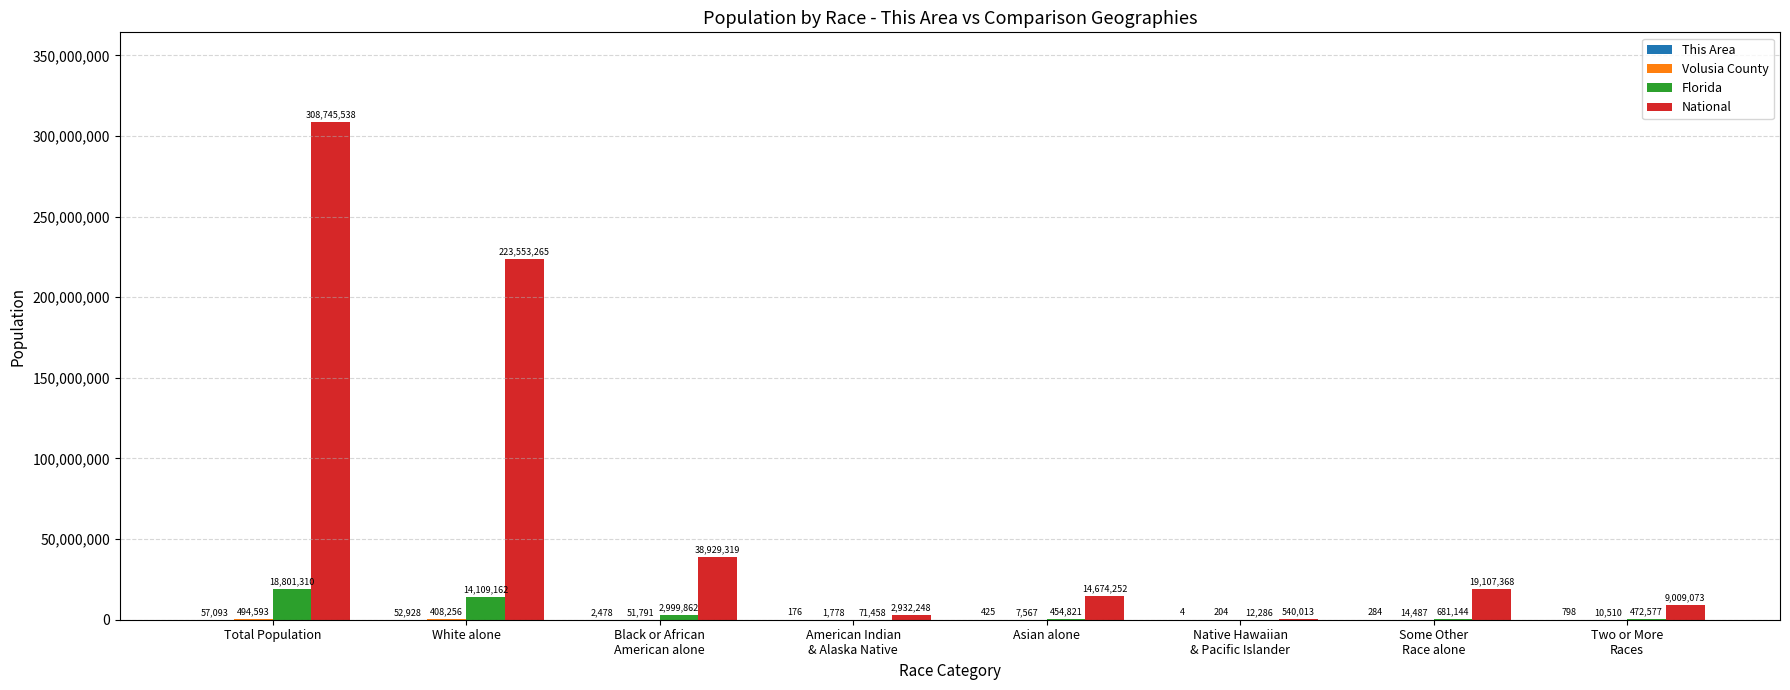

Does the chart contain stacked bars?

No